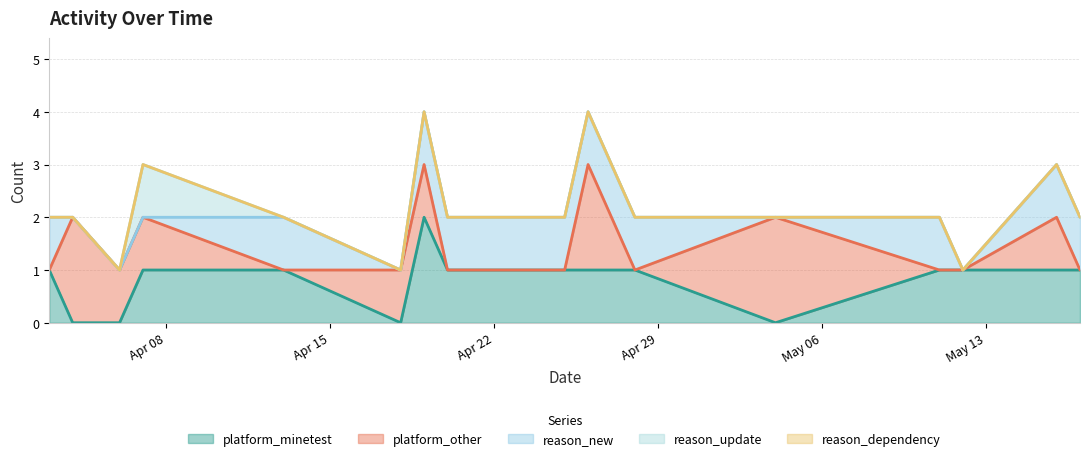

Reading left to right, transcribe all the data shown in this chart.

platform_minetest: 1	0	0	1	1	0	2	1	1	1	1	0	1	1	1	1
platform_other: 0	2	1	1	0	1	1	0	0	2	0	2	0	0	1	0
reason_new: 1	0	0	0	1	0	1	1	1	1	1	0	1	0	1	1
reason_update: 0	0	0	1	0	0	0	0	0	0	0	0	0	0	0	0
reason_dependency: 0	0	0	0	0	0	0	0	0	0	0	0	0	0	0	0